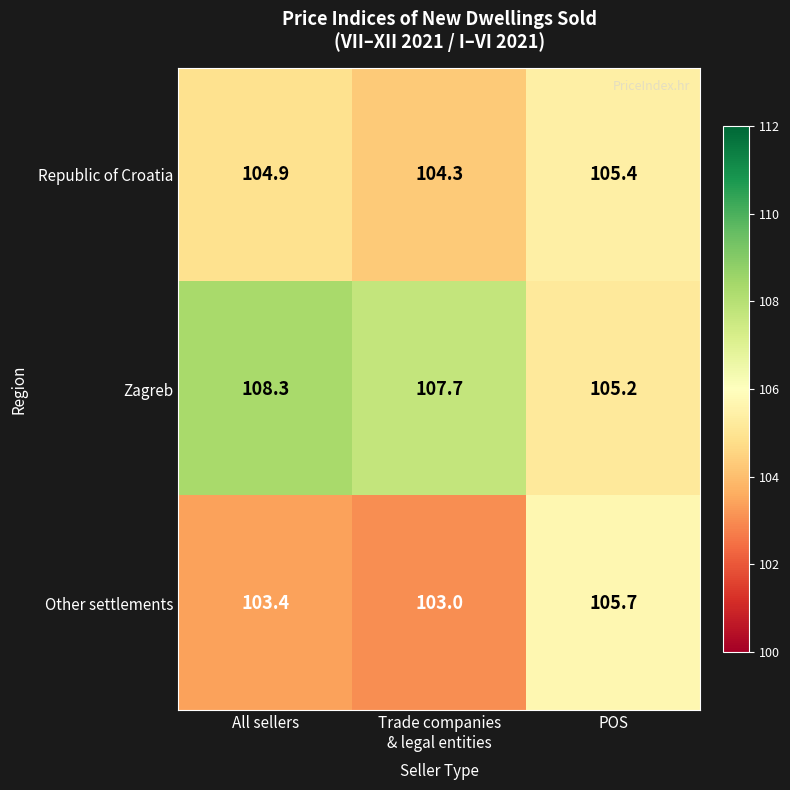

What is the difference between the maximum and second lowest values in the Other settlements series?

2.3